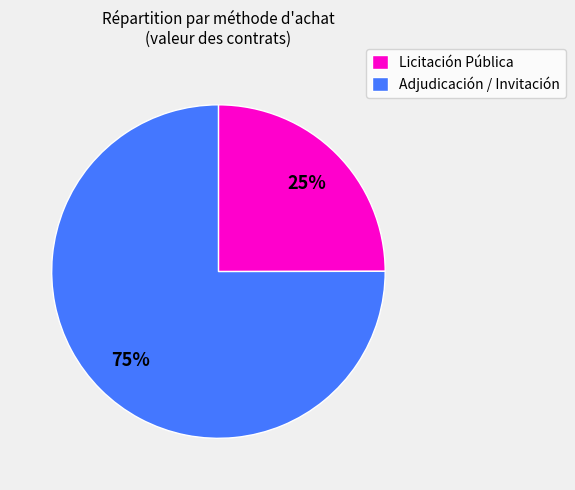

True or false: Adjudicación / Invitación accounts for 88% of the total.

False